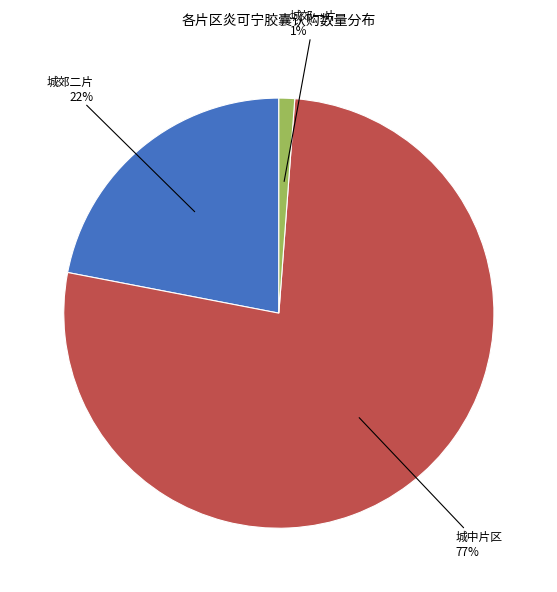

Is there a majority slice in this chart?

Yes